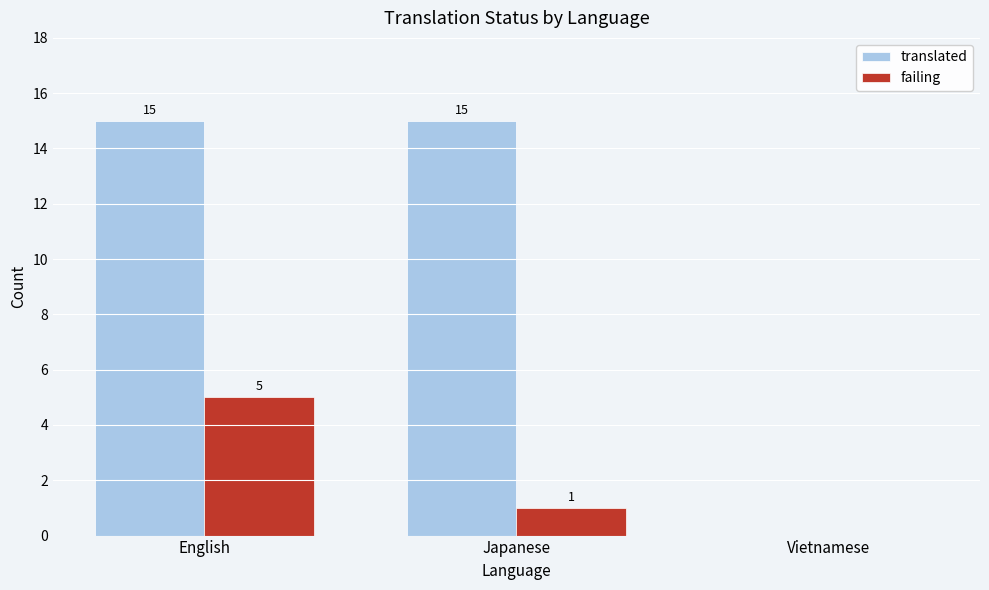

Which series has the largest total across all categories?

translated